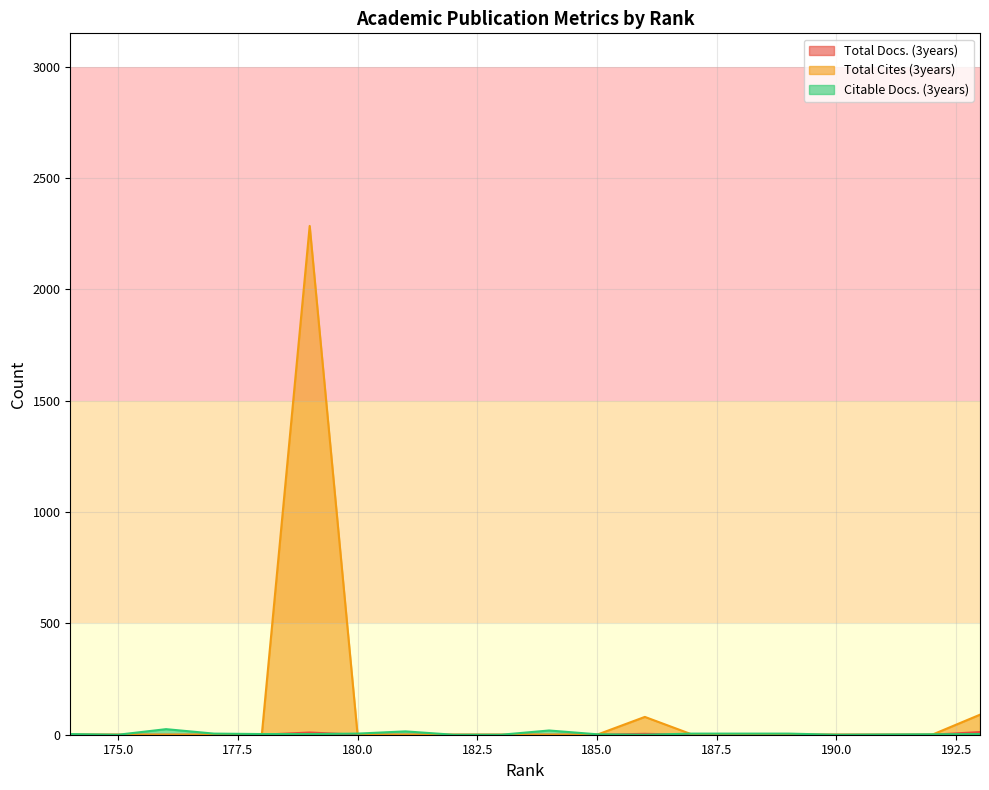

How many lines are shown in the chart?

3